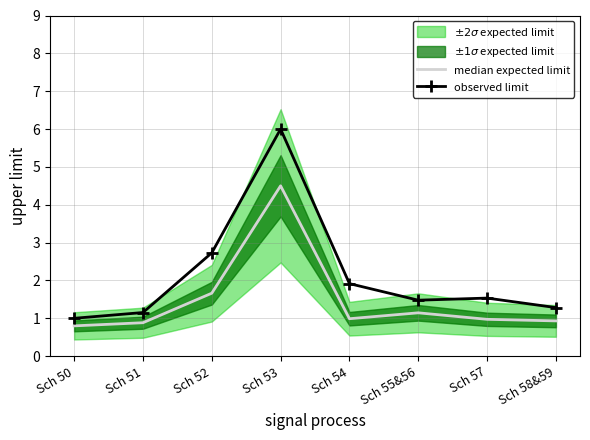

At Sch 53, list the series in order from smallest to largest.

median expected limit, observed limit